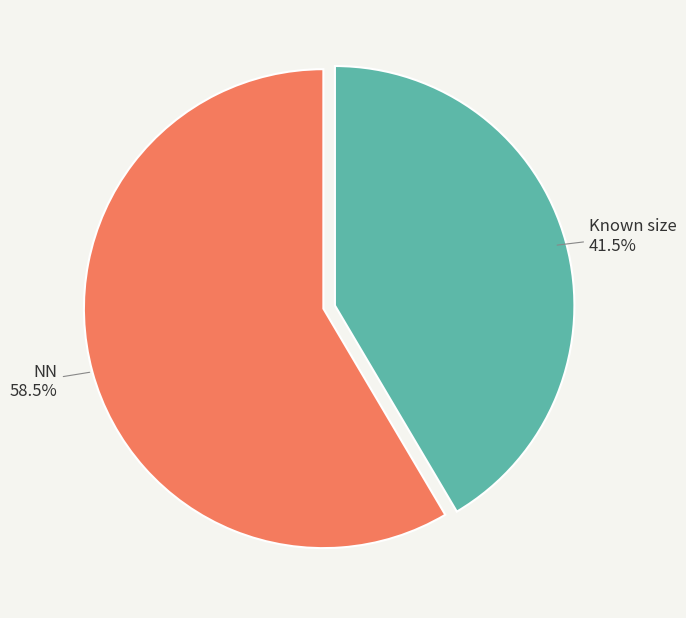

To the nearest percent, what is the average slice percentage?

50%